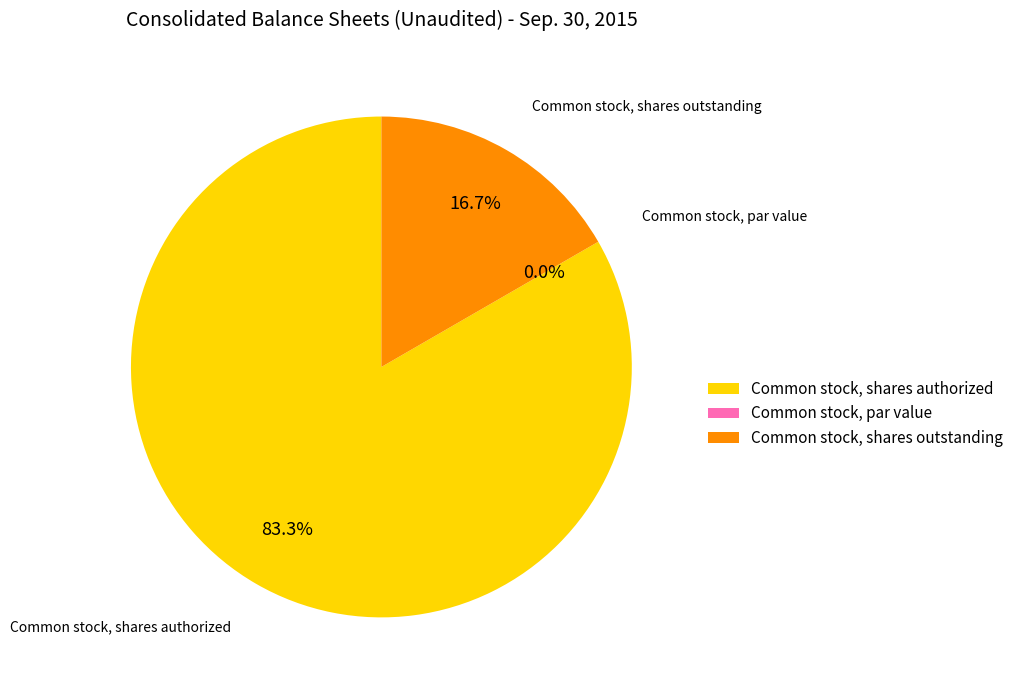

What is the ratio of the value at Common stock, shares authorized to the value at Common stock, shares outstanding?

5.0